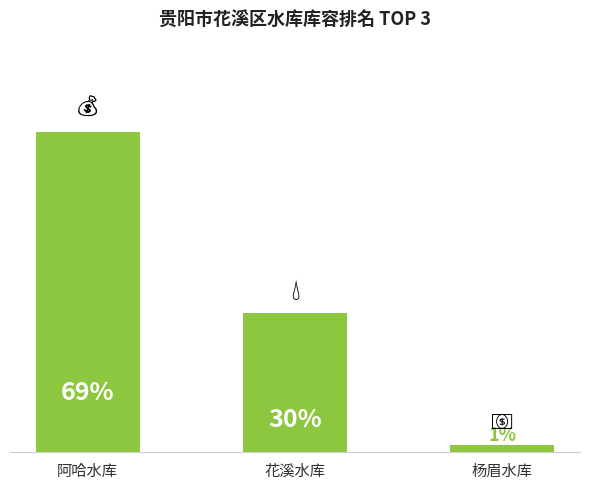

The chart shows a value of 1700.3 at 阿哈水库. True or false?

False